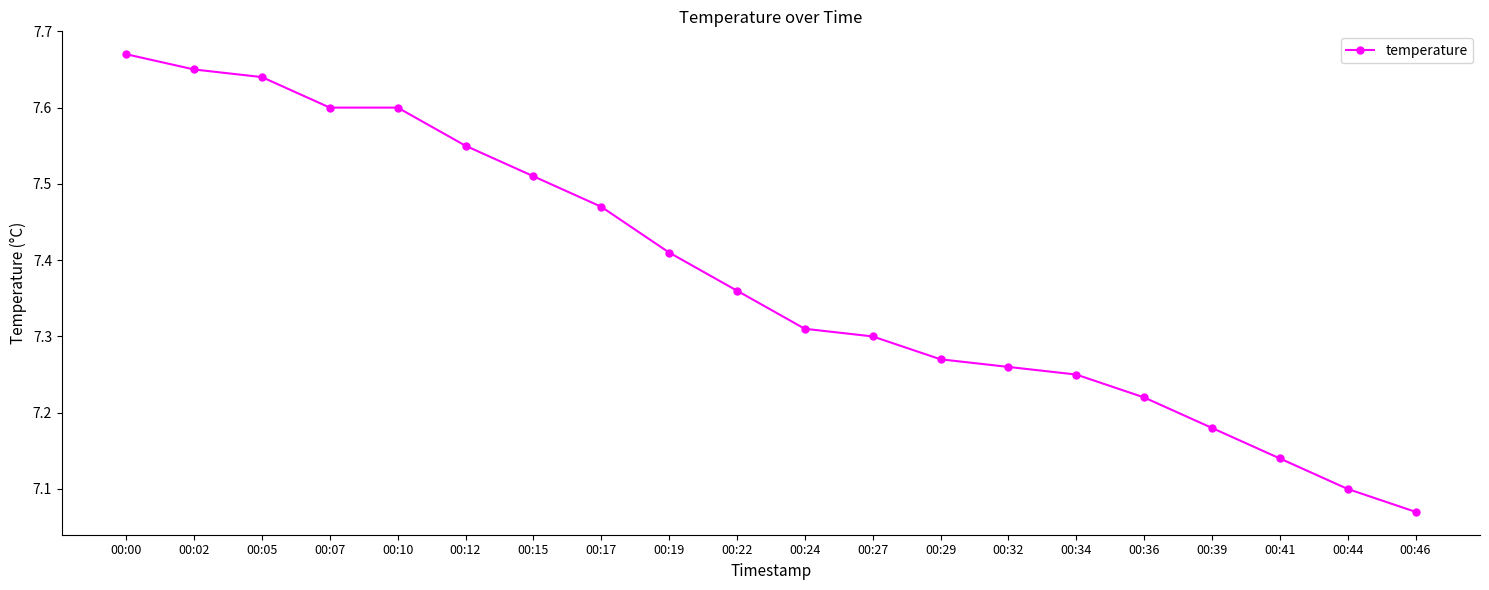

What is the difference between the second highest and minimum values?

0.6